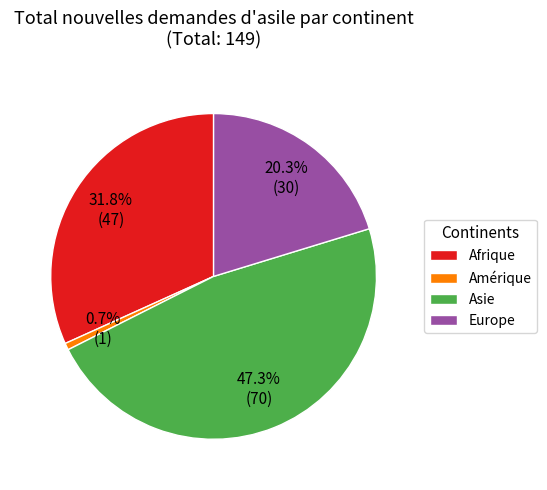

Do Europe and Asie together represent more than half of the pie?

Yes